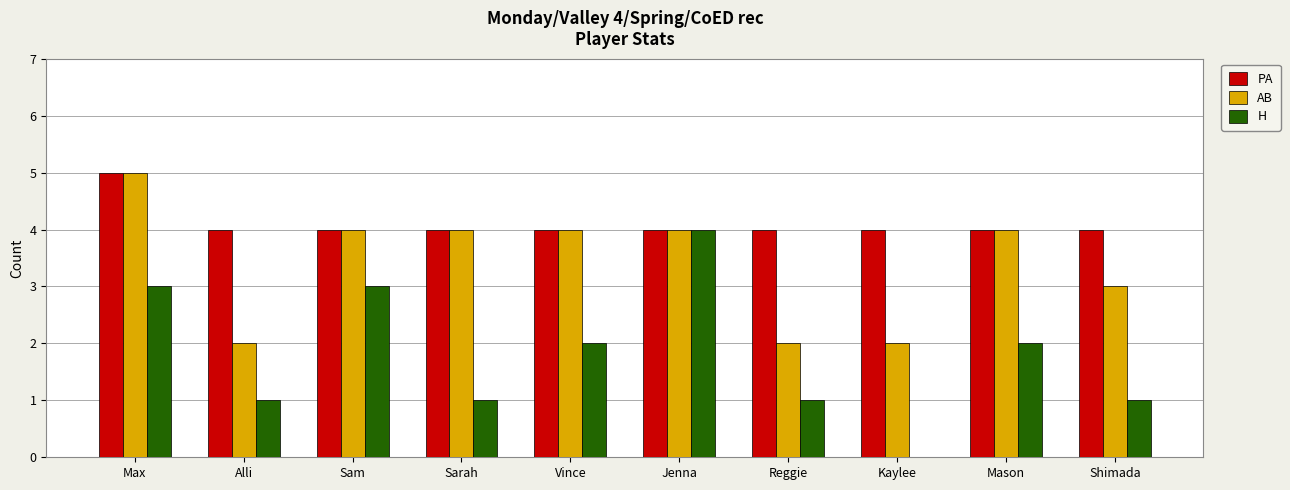

Count the number of data series in this chart.

3